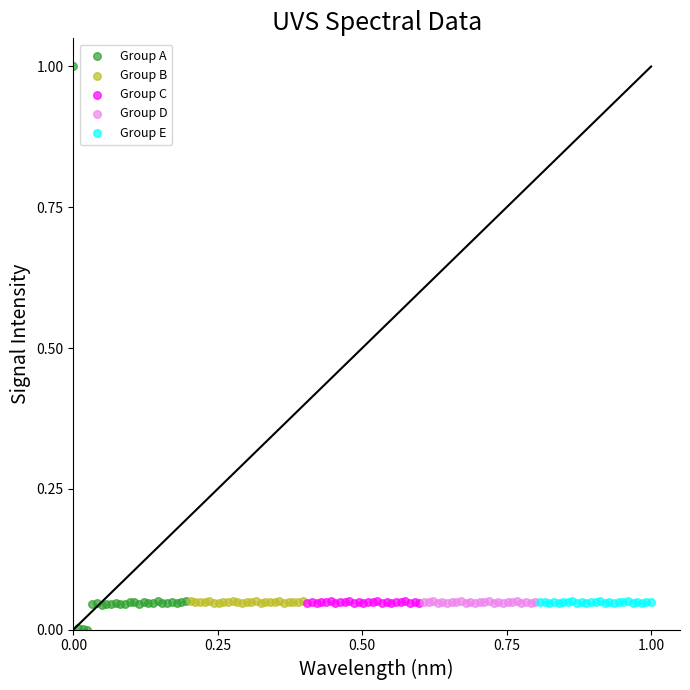

Which series reaches the maximum Y coordinate?

Group A